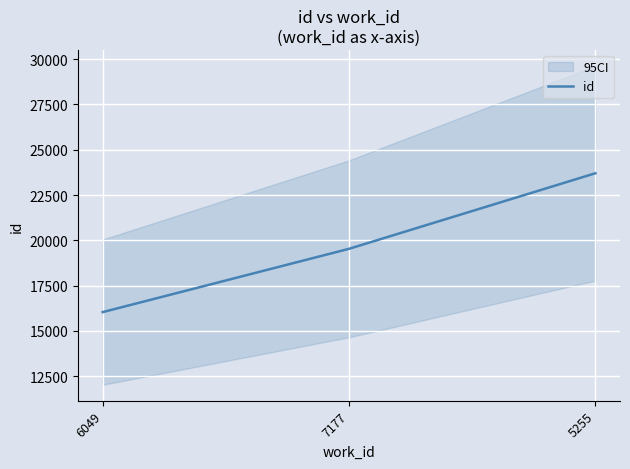

Count the number of categories in the chart.

3